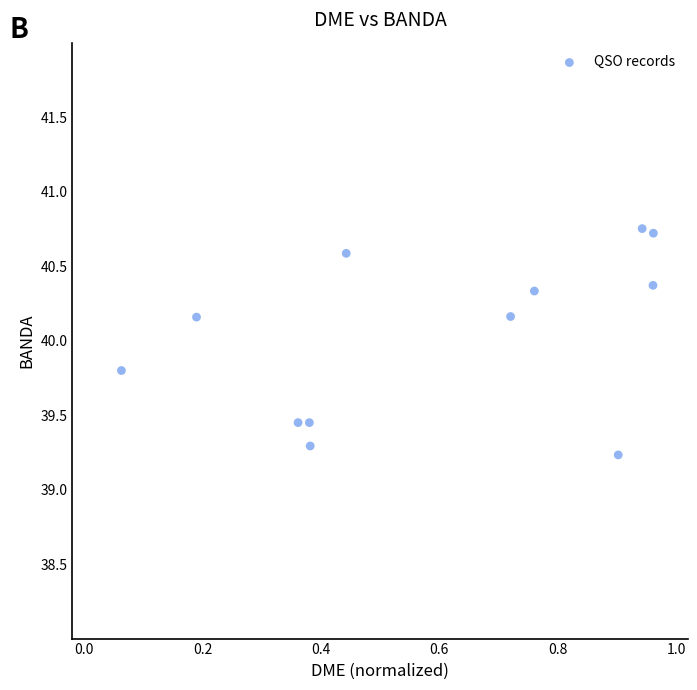

What is the range of X values (max minus min)?

0.9